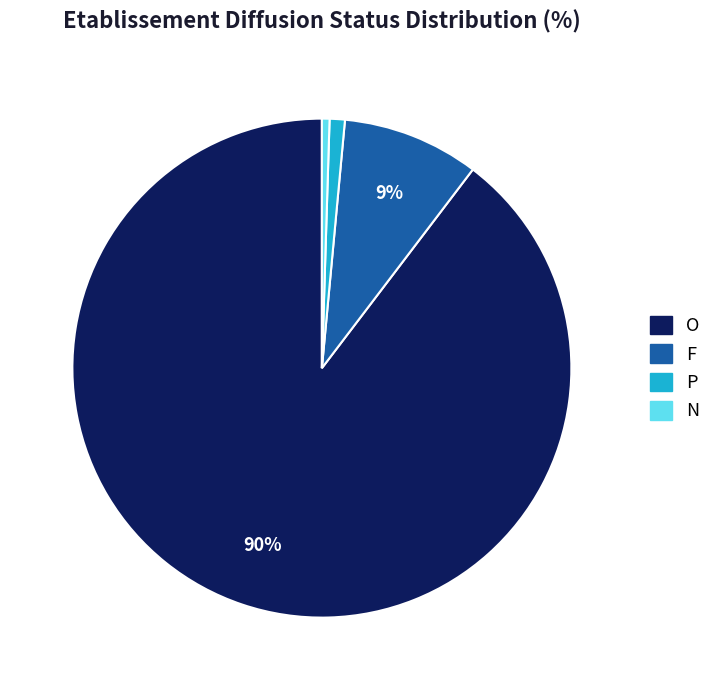

Which slice represents more than half of the pie?

O